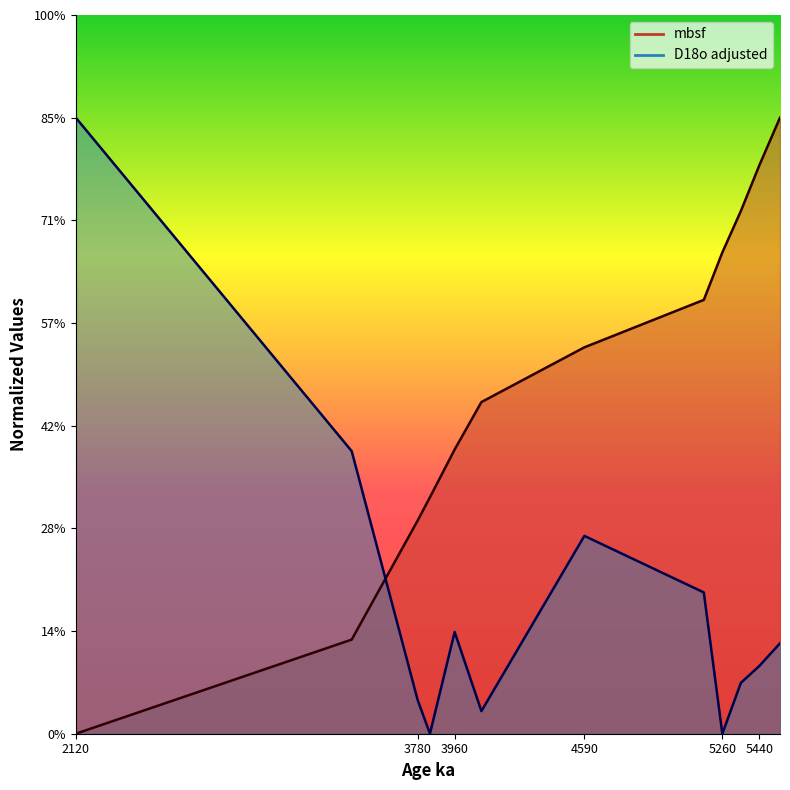

At which label is D18o adjusted closest to 30?

3460